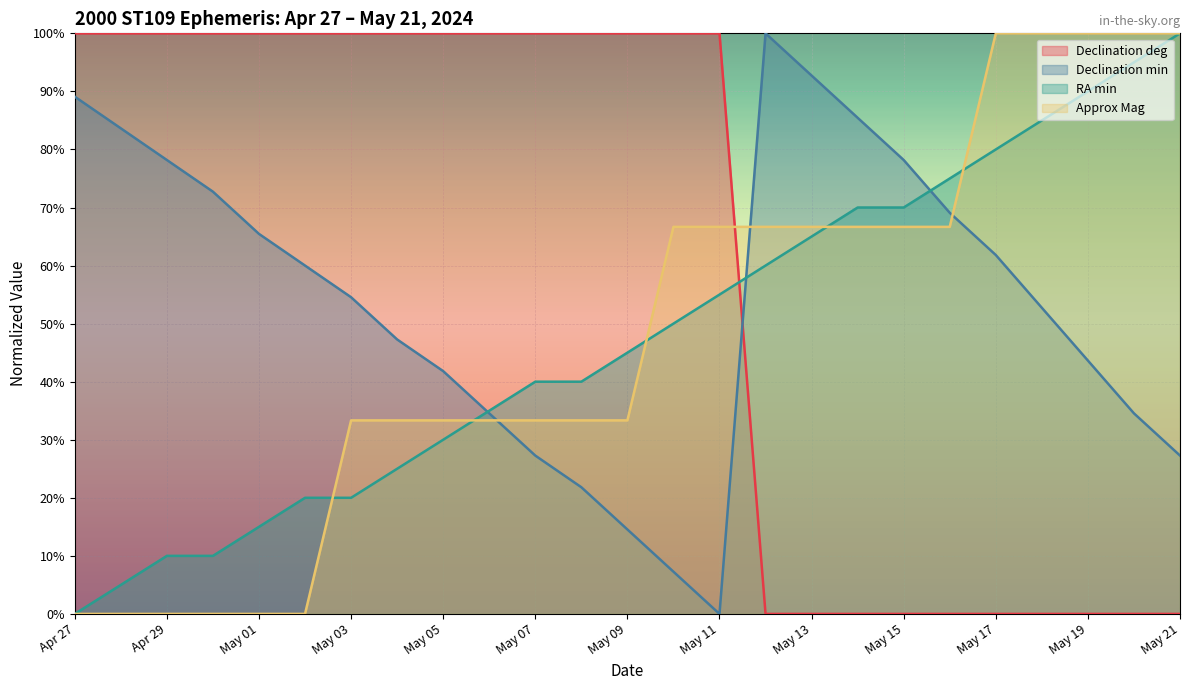

The value of RA min at Apr 29 is 5.9. True or false?

False